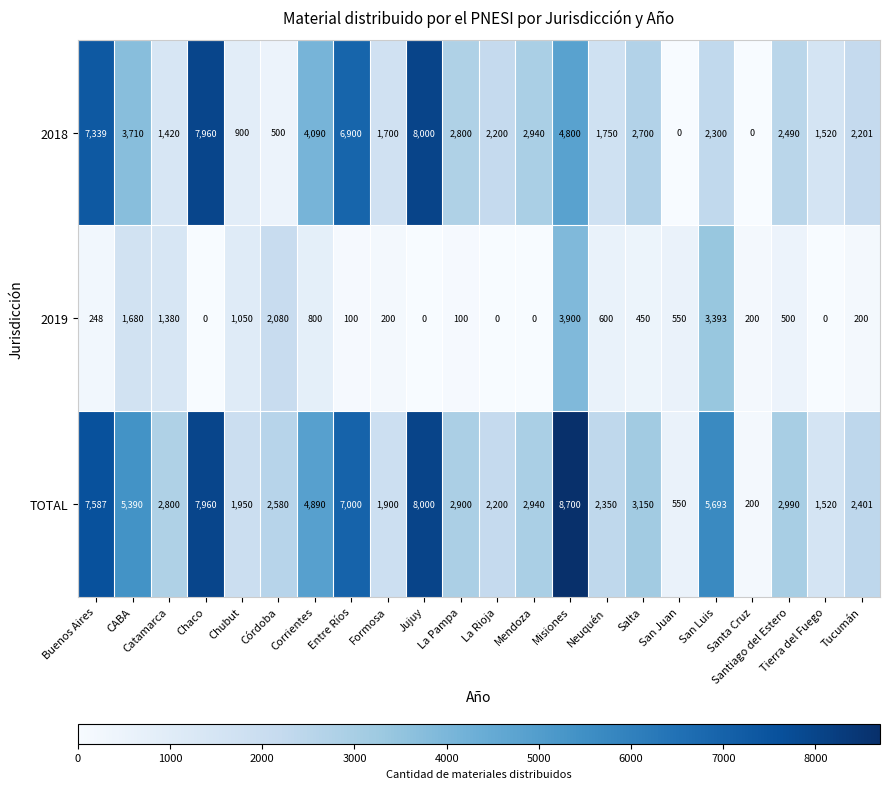

What is the highest value of the 2019 series?

3900